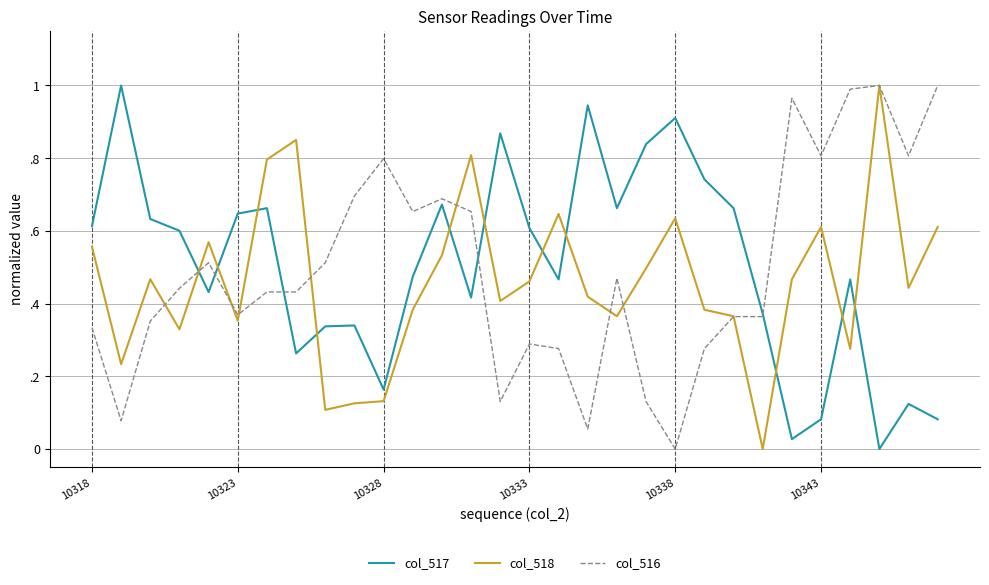

How many intersections are there between col_518 and col_517?

11